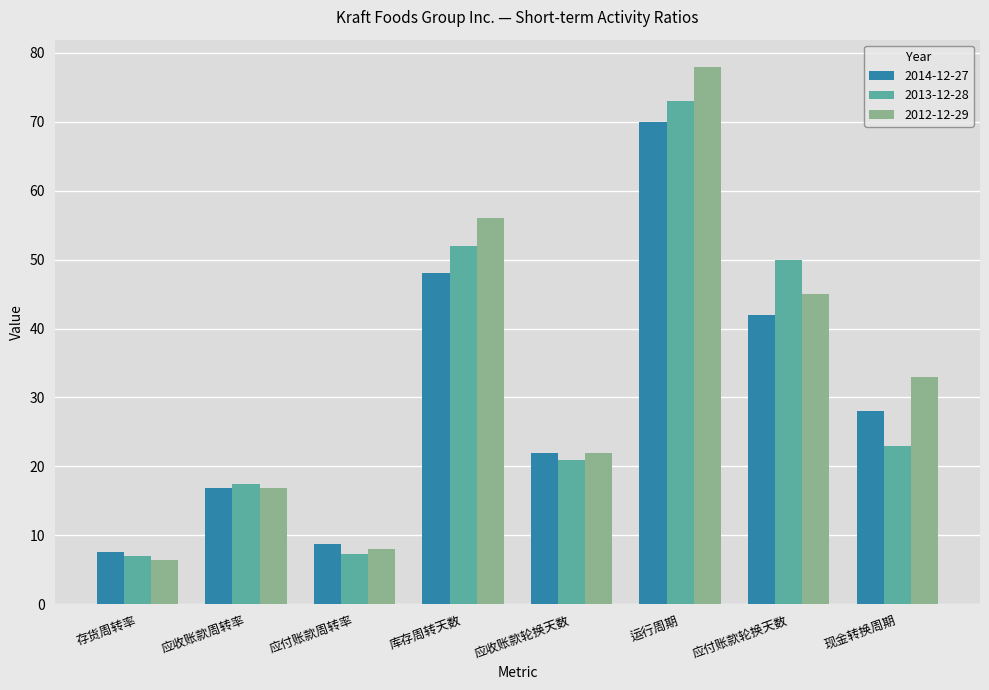

What is the difference between the second highest and second lowest values in the 2014-12-27 series?

39.3